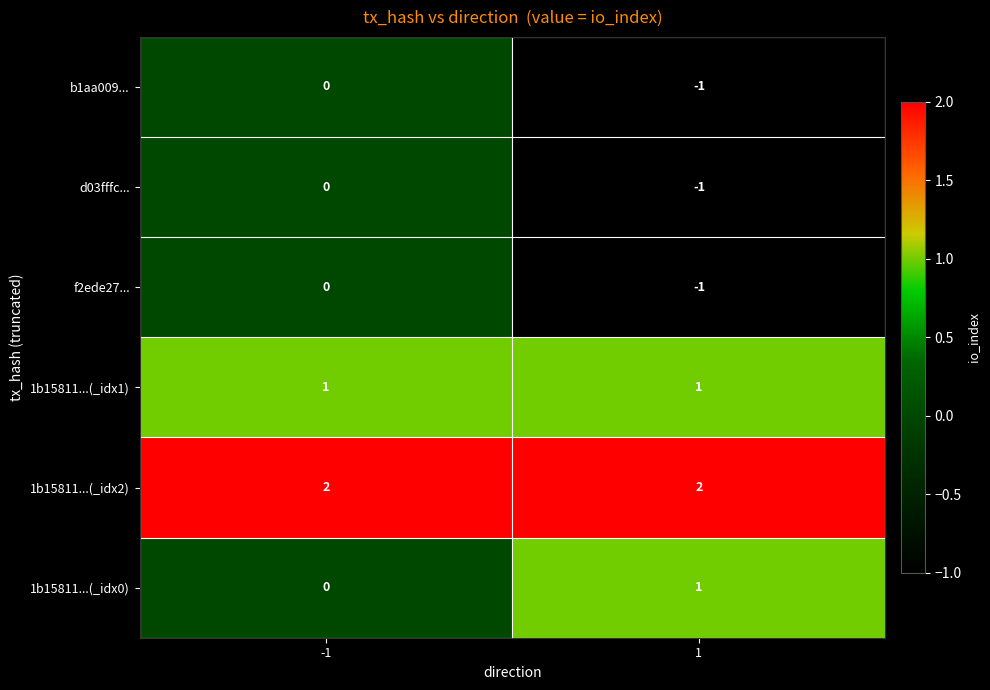

What is the spread (max minus min) of values at -1?

2